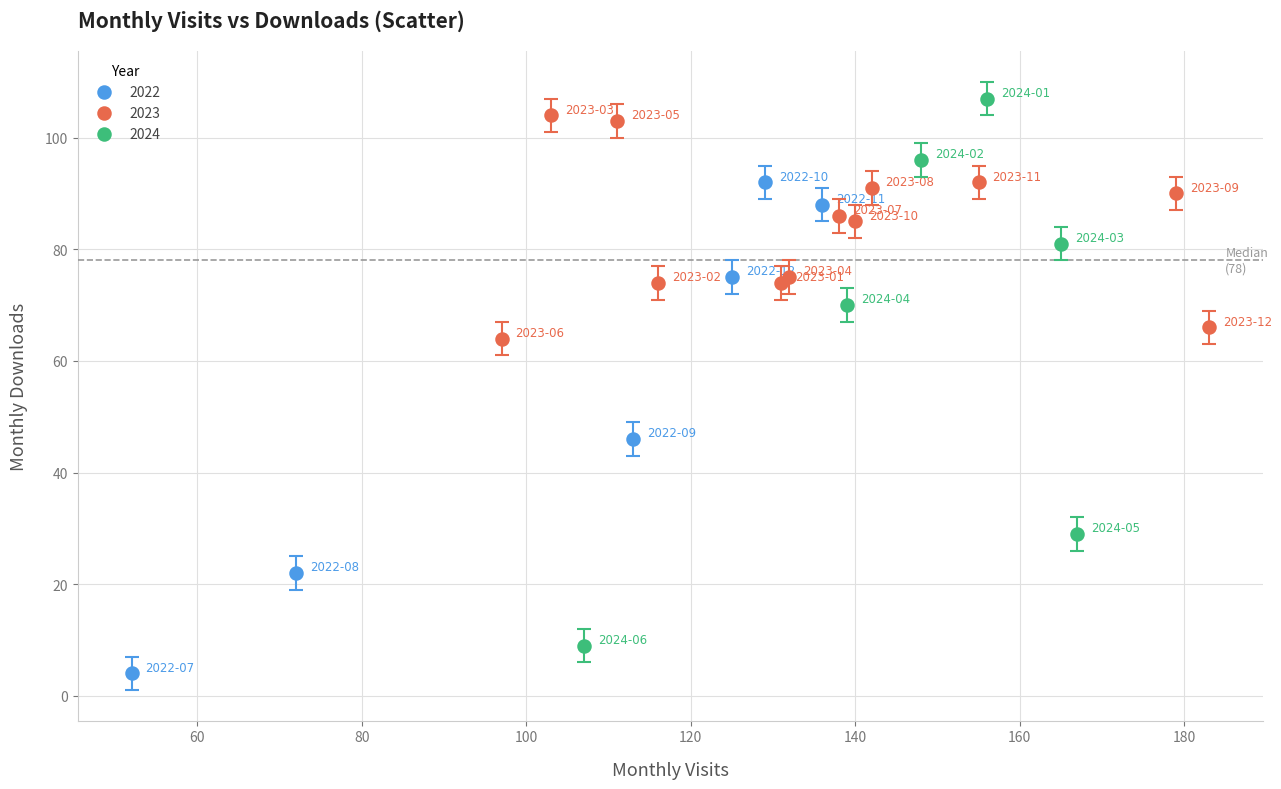

What are all the series names shown in the legend?

2022, 2023, 2024